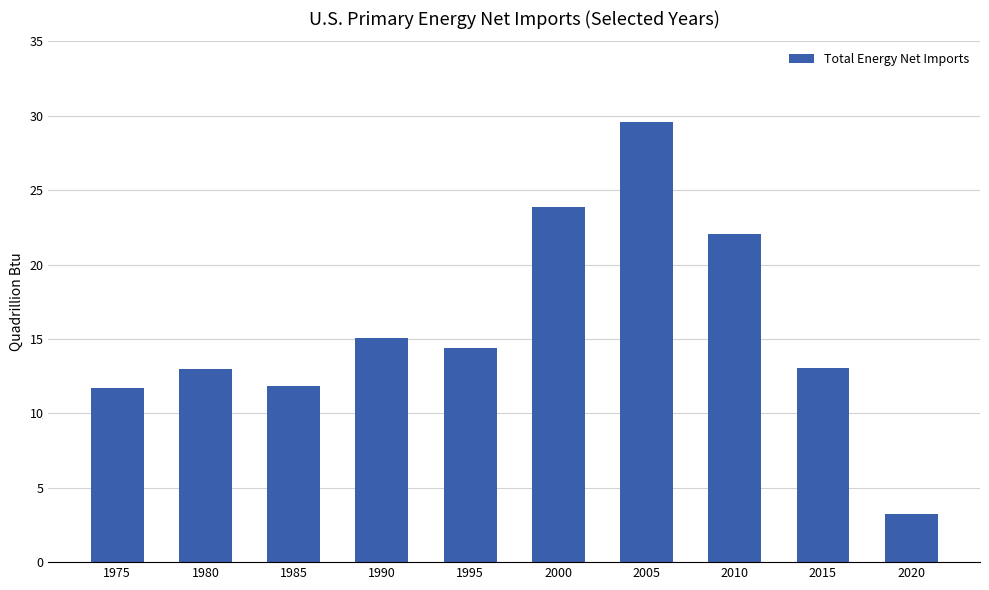

Count the number of categories in the chart.

10